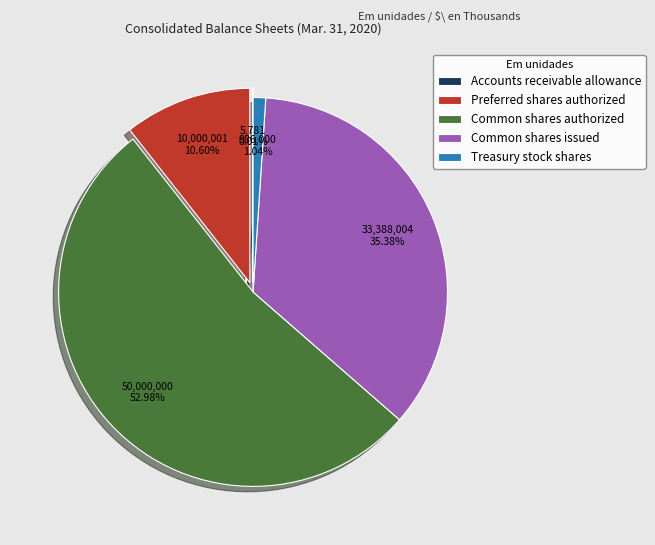

To the nearest percent, what percentage of the pie is Common shares issued?

35%